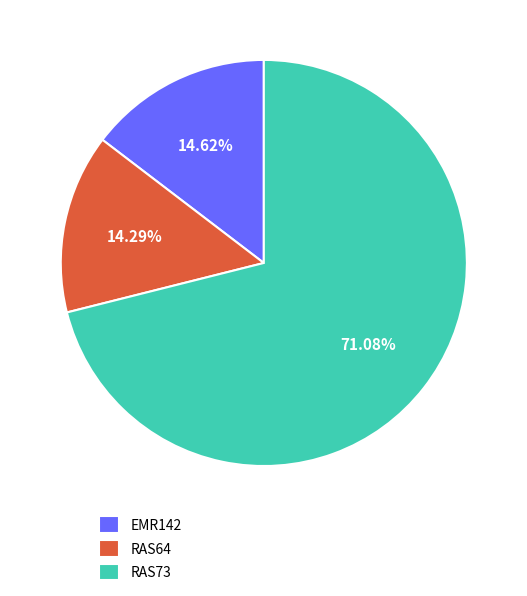

To the nearest percent, what is the average slice percentage?

33%